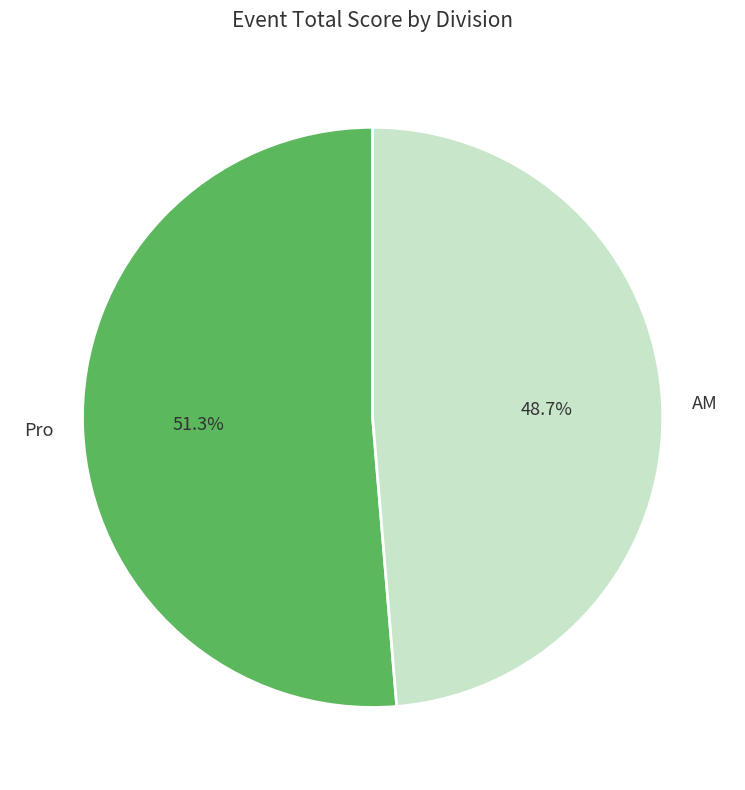

How many segments does this pie chart have?

2